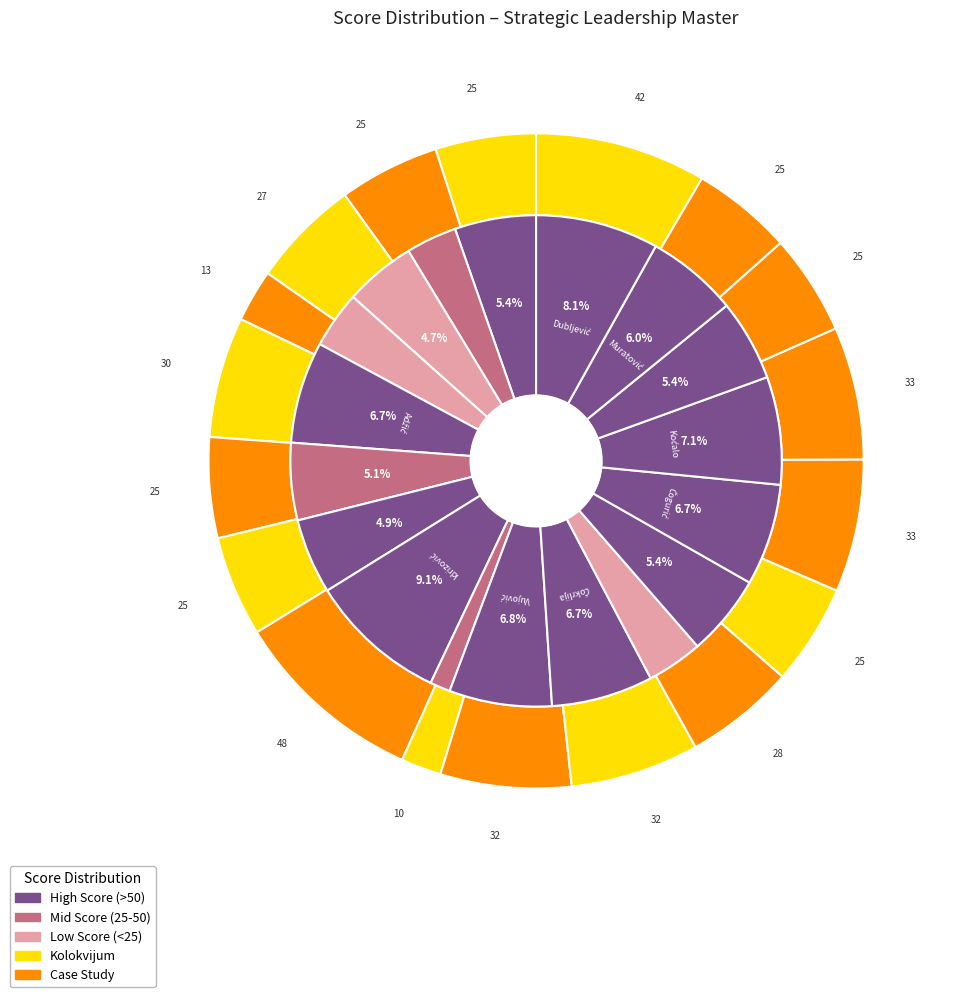

Does 6 account for over 50% of the chart?

No